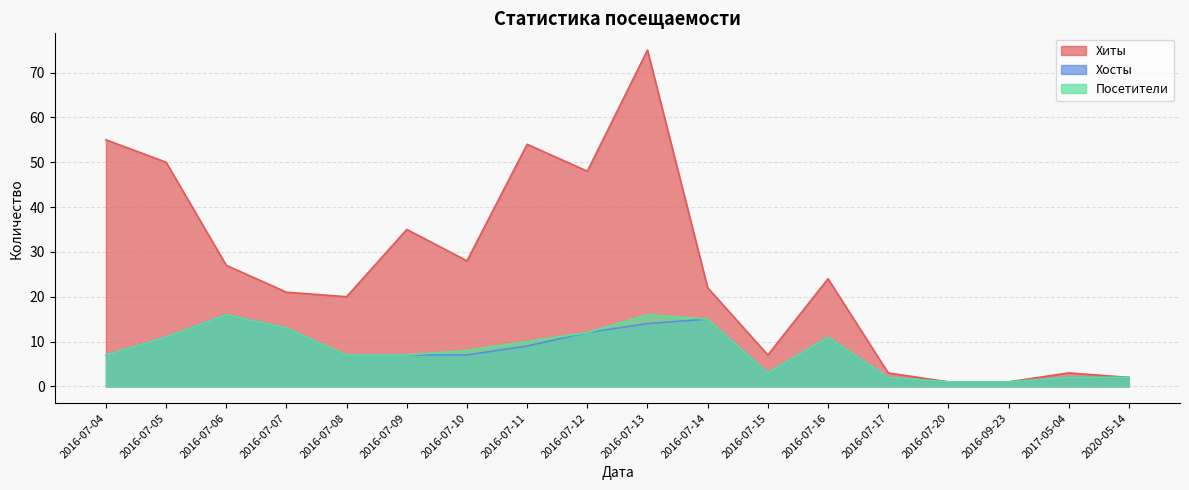

Reading left to right, transcribe all the data shown in this chart.

Хиты: 55	50	27	21	20	35	28	54	48	75	22	7	24	3	1	1	3	2
Хосты: 7	11	16	13	7	7	7	9	12	14	15	3	11	2	1	1	2	2
Посетители: 7	11	16	13	7	7	8	10	12	16	15	3	11	2	1	1	2	2